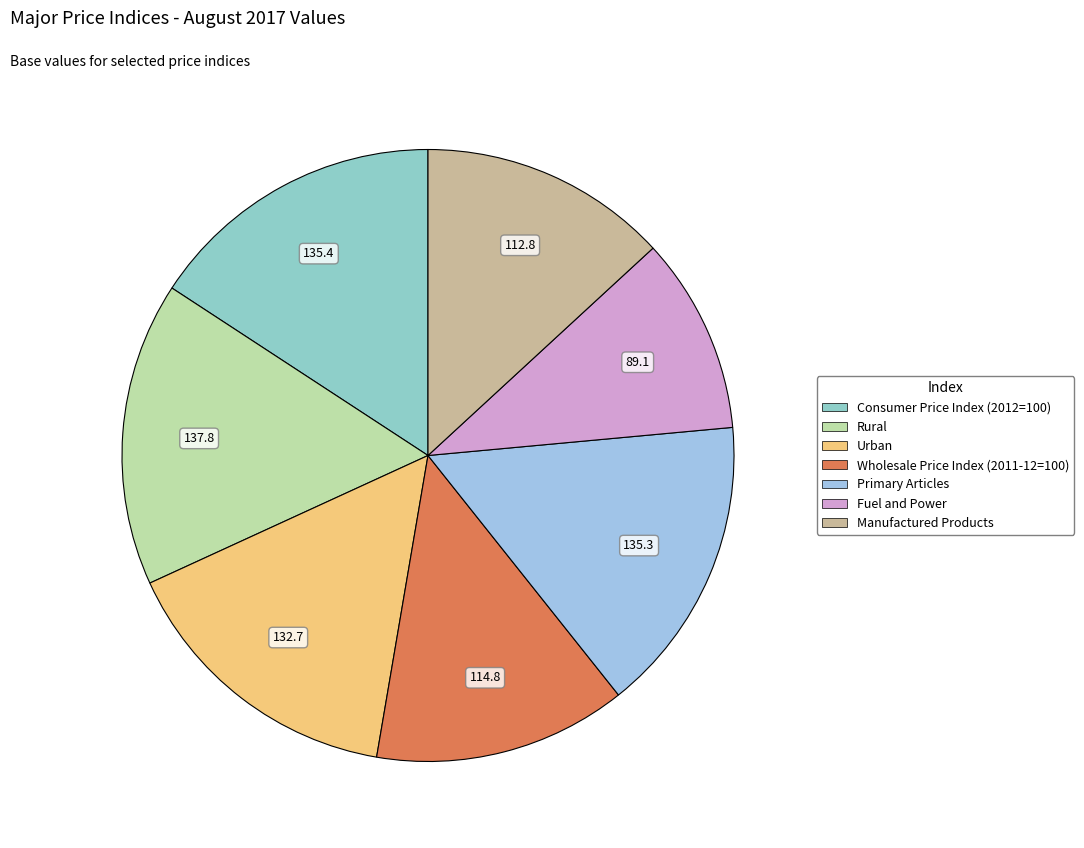

How many segments does this pie chart have?

7